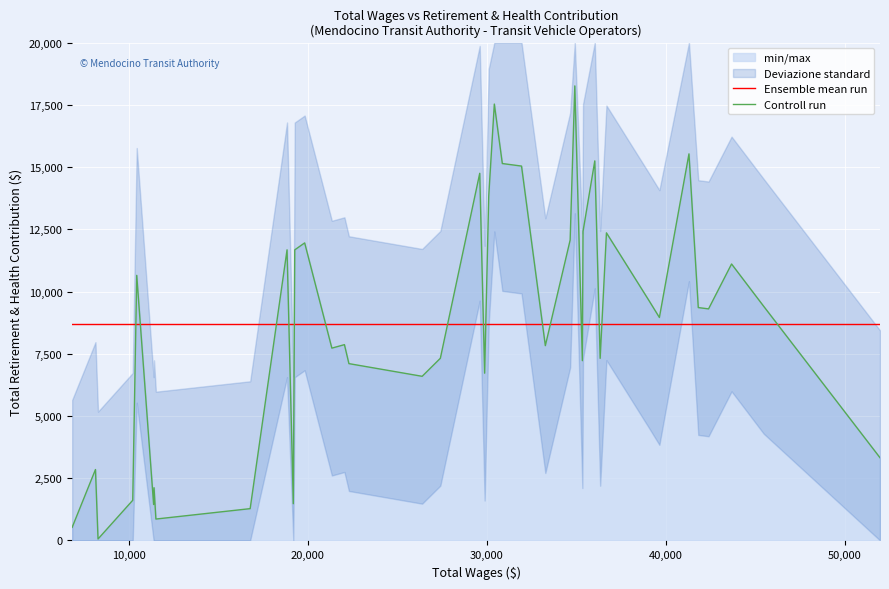

True or false: Controll run and Ensemble mean run intersect in this chart.

True